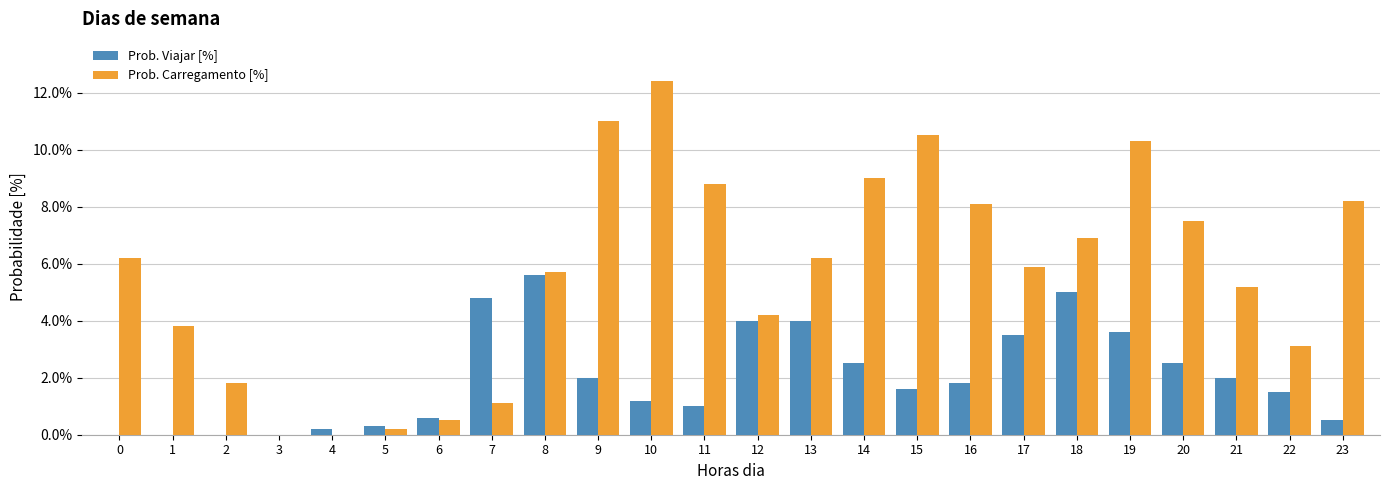

Reading left to right, transcribe all the data shown in this chart.

Prob. Viajar [%]: 0.0	0.0	0.0	0.0	0.2	0.3	0.6	4.8	5.6	2.0	1.2	1.0	4.0	4.0	2.5	1.6	1.8	3.5	5.0	3.6	2.5	2.0	1.5	0.5
Prob. Carregamento [%]: 6.2	3.8	1.8	0.0	0.0	0.2	0.5	1.1	5.7	11.0	12.4	8.8	4.2	6.2	9.0	10.5	8.1	5.9	6.9	10.3	7.5	5.2	3.1	8.2